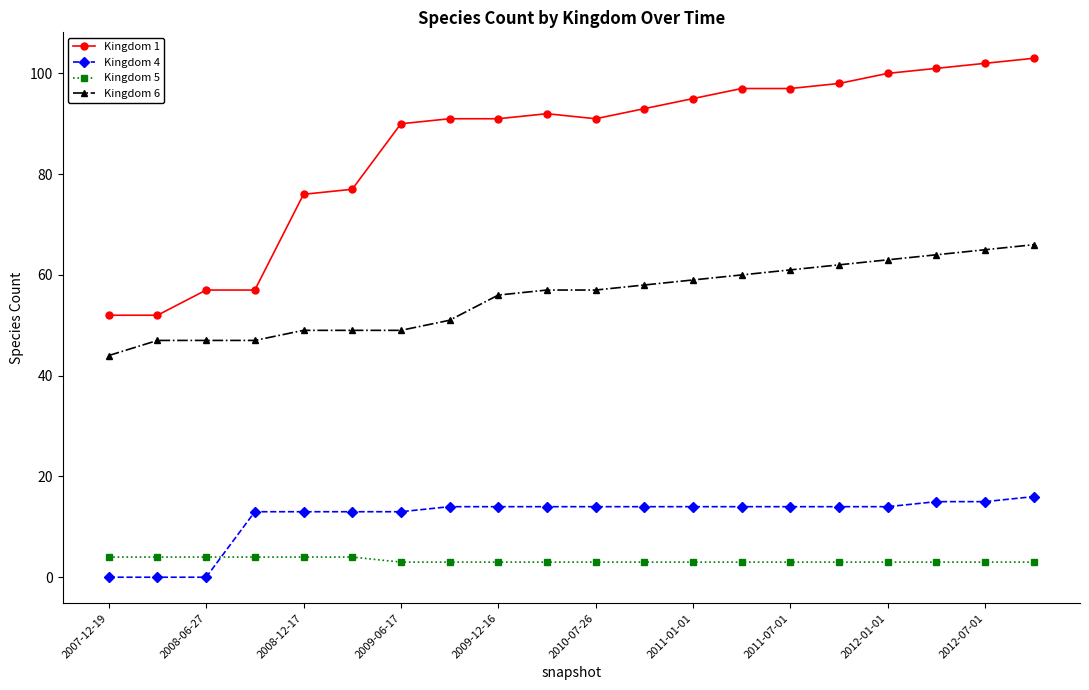

Rank the series by their maximum value, from lowest to highest.

Kingdom 5, Kingdom 4, Kingdom 6, Kingdom 1